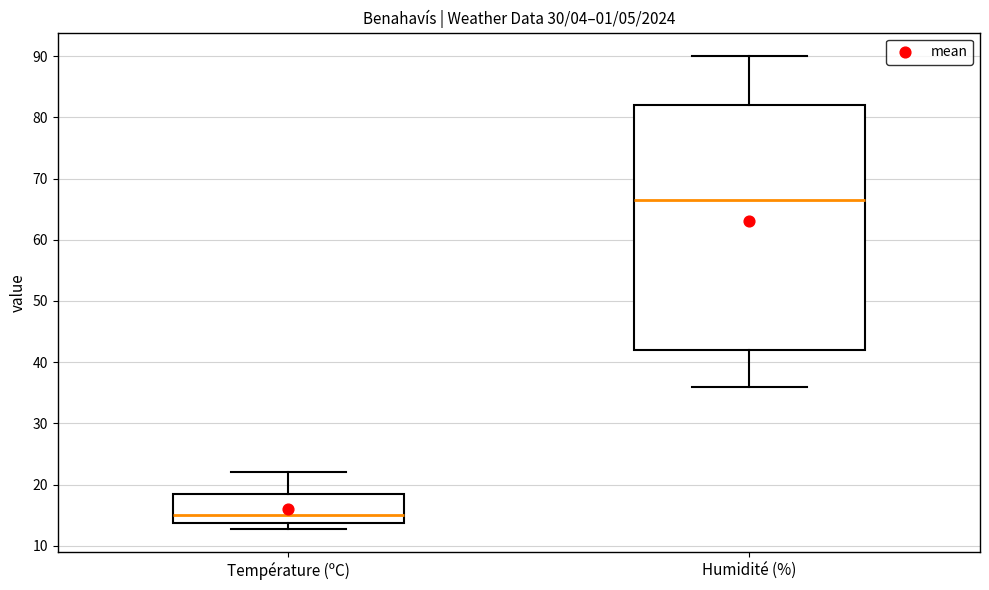

Where does the lower whisker of the box for Humidité (%) end on the y-axis? The values are not printed on the chart, so give them approximately, as read against the axis.

36